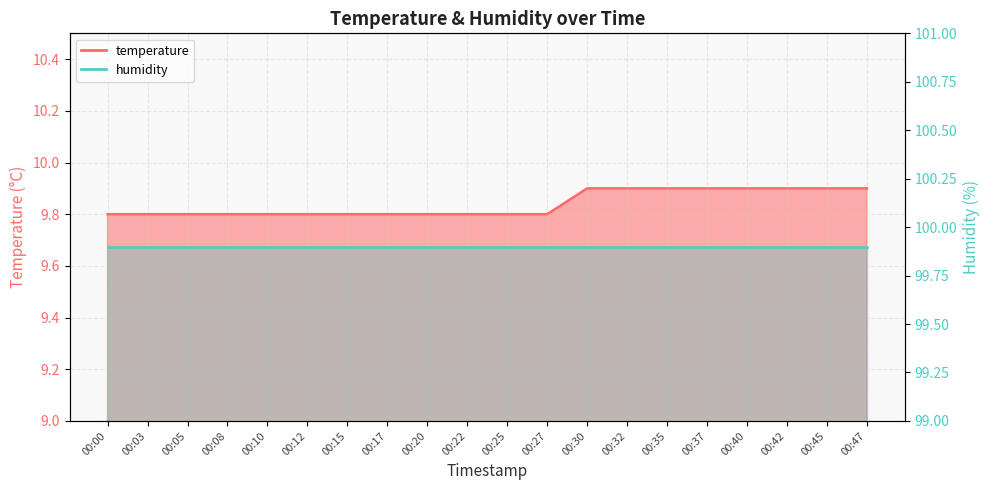

At which label is the value closest to 9?

00:00